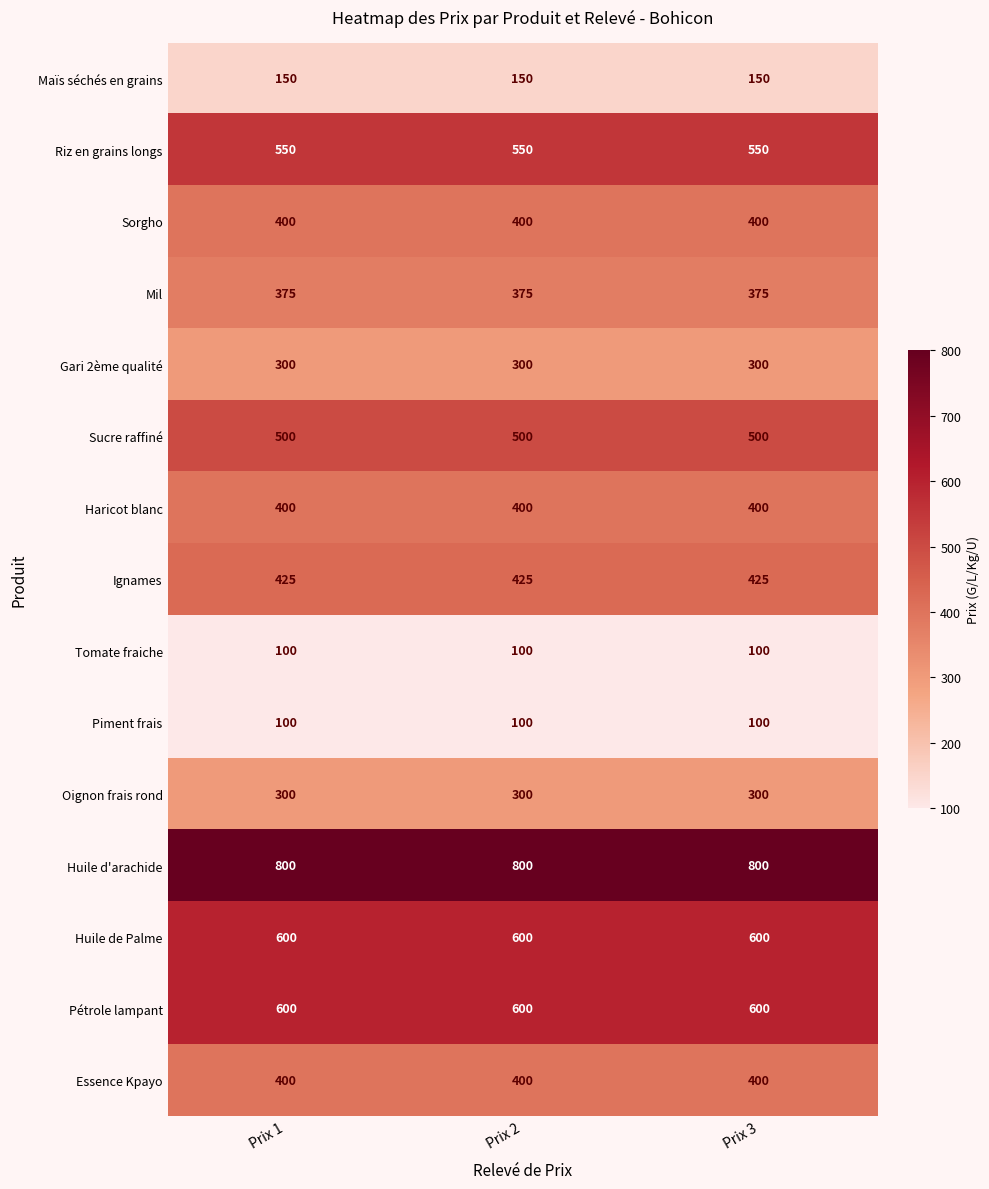

What is the difference between the highest and lowest values at Prix 1?

700